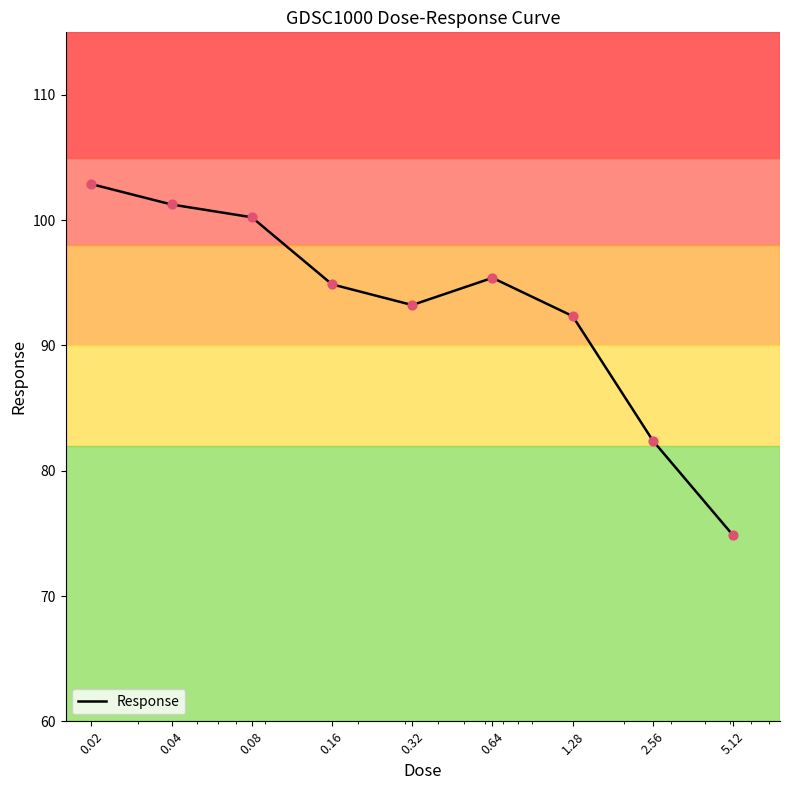

What is the smallest value displayed?

74.8